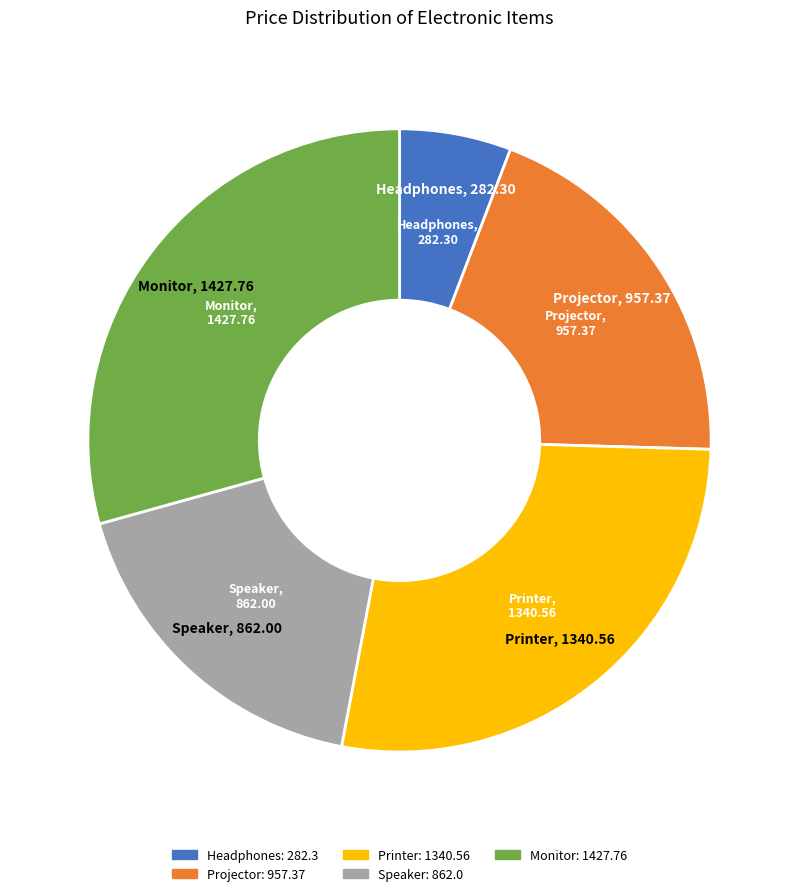

Do Printer and Headphones together represent more than half of the pie?

No